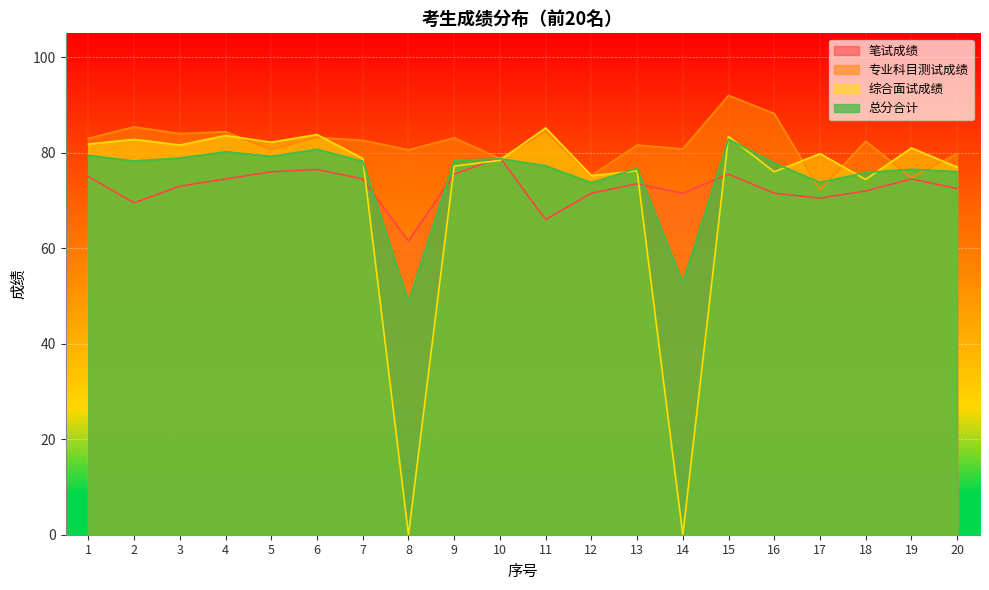

True or false: 专业科目测试成绩 and 总分合计 intersect in this chart.

True